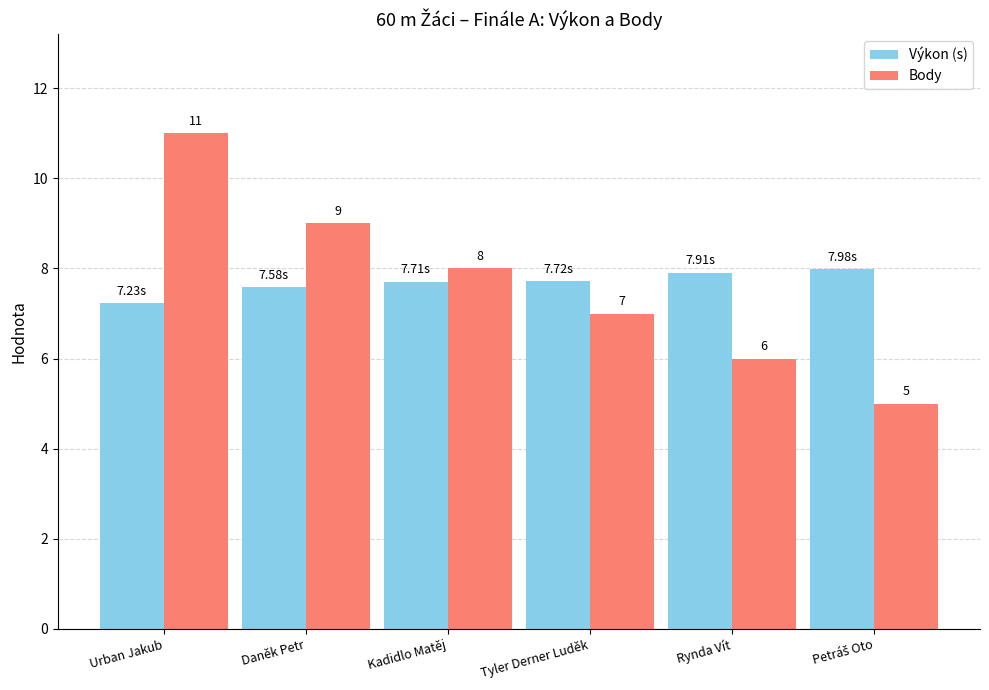

At Tyler Derner Luděk, list the series in order from largest to smallest.

Výkon (s), Body